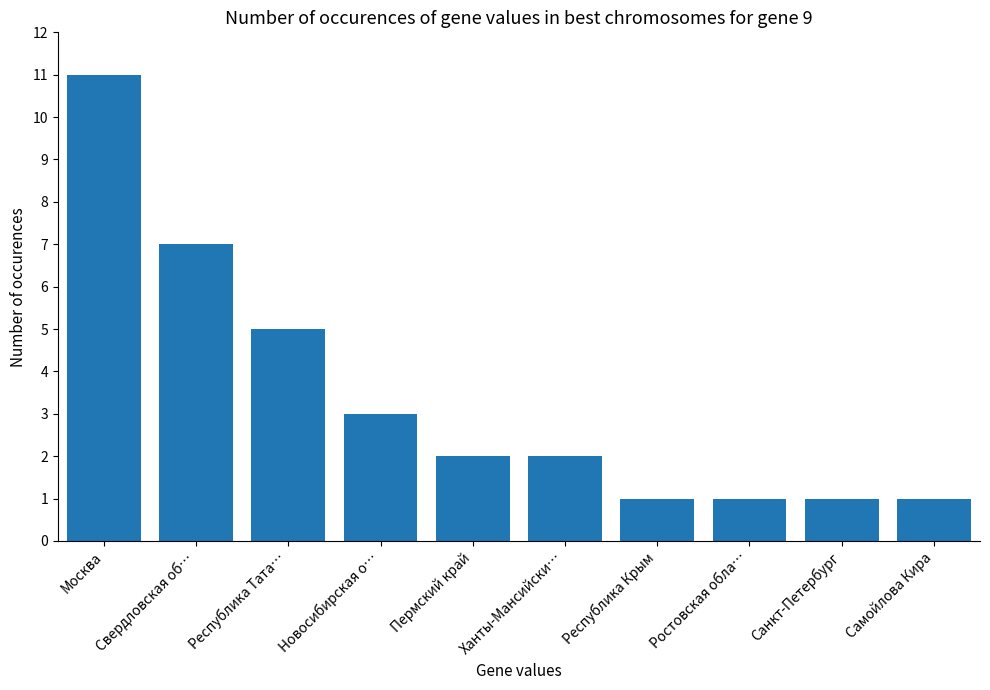

Reading left to right, list all the values displayed in this chart.

11	7	5	3	2	2	1	1	1	1